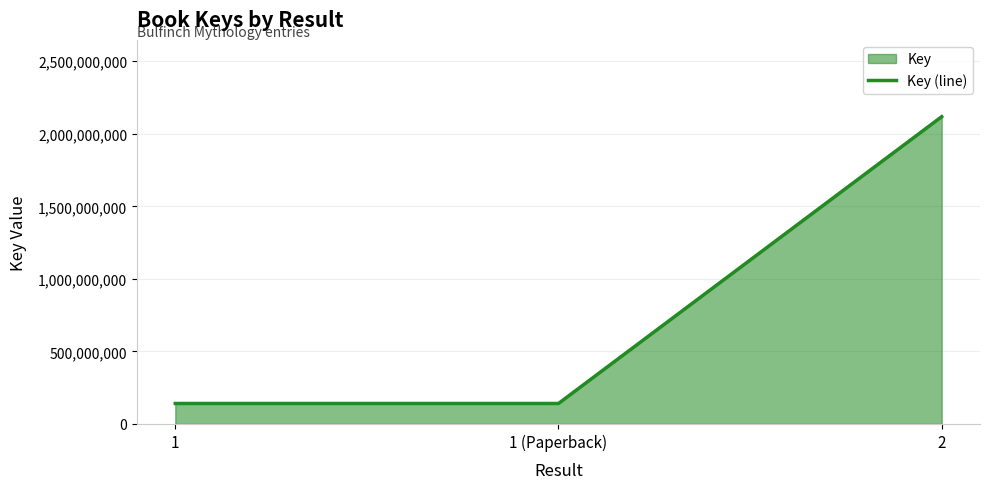

Reading left to right, transcribe all the data shown in this chart.

1=141020288	1 (Paperback)=141020288	2=2117901182